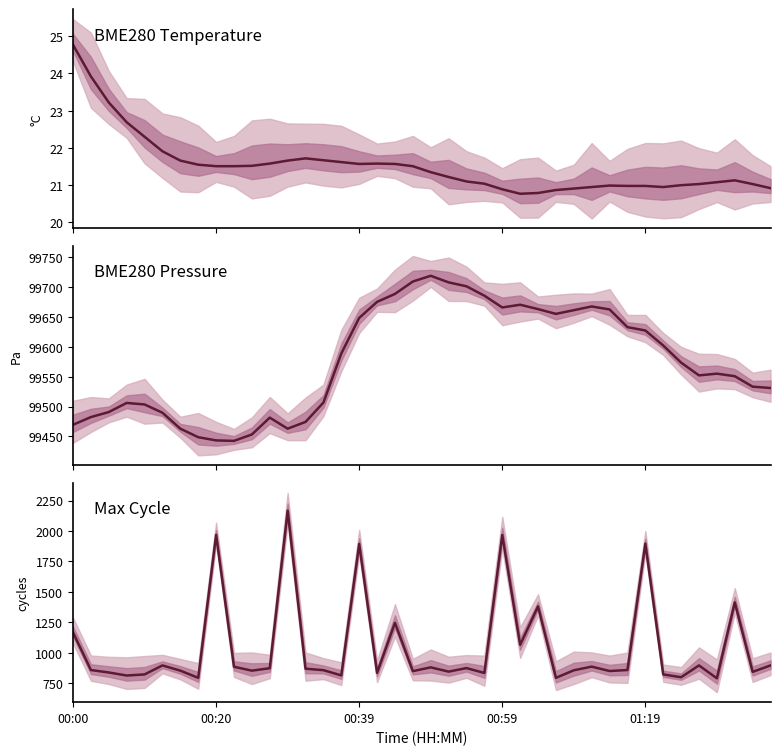

Which series has the widest spread of values?

Max Cycle